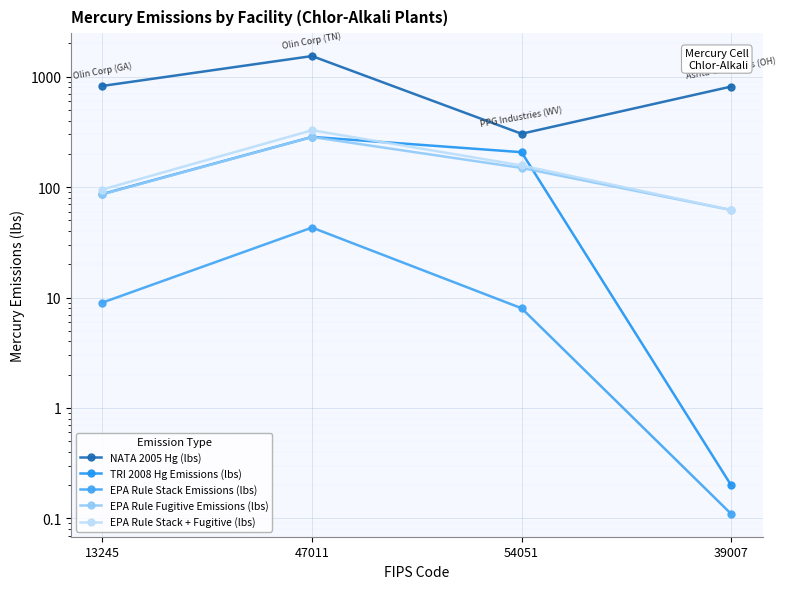

What is the label of the 1st point from the left?

13245